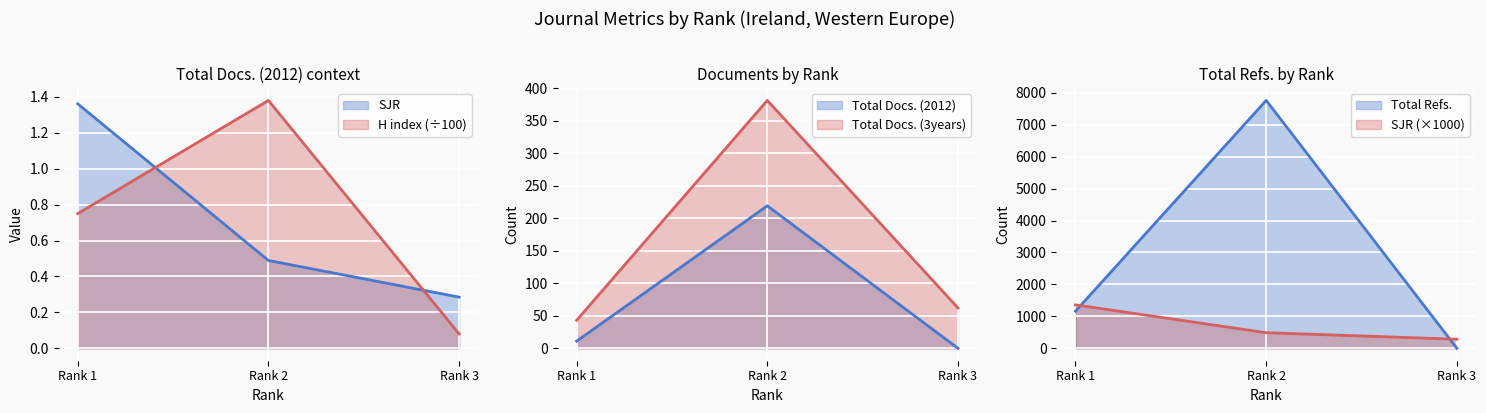

Which category has the lowest value across all series?

Rank 3